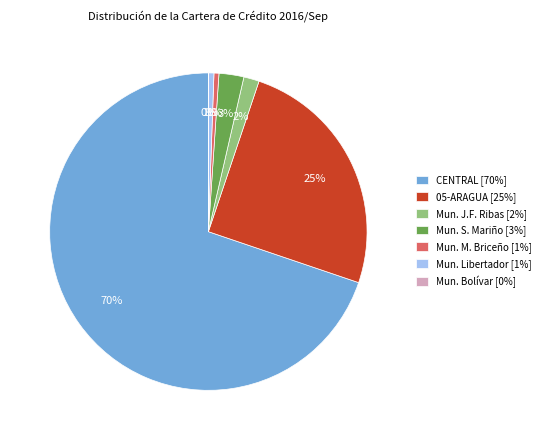

Between 05-ARAGUA [25%] and Mun. J.F. Ribas [2%], which is larger?

05-ARAGUA [25%]